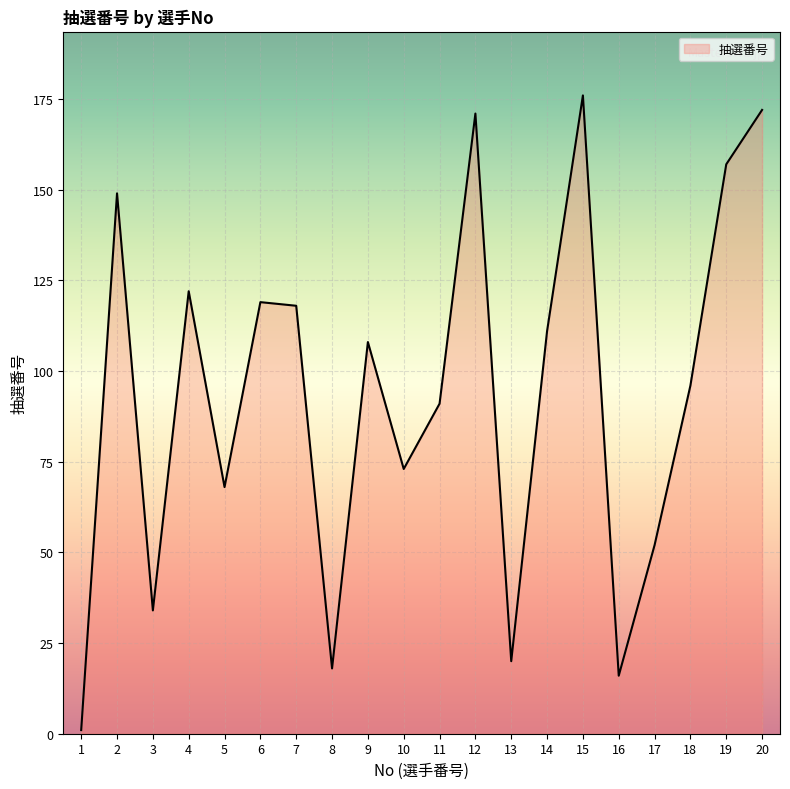

Count the number of categories in the chart.

20